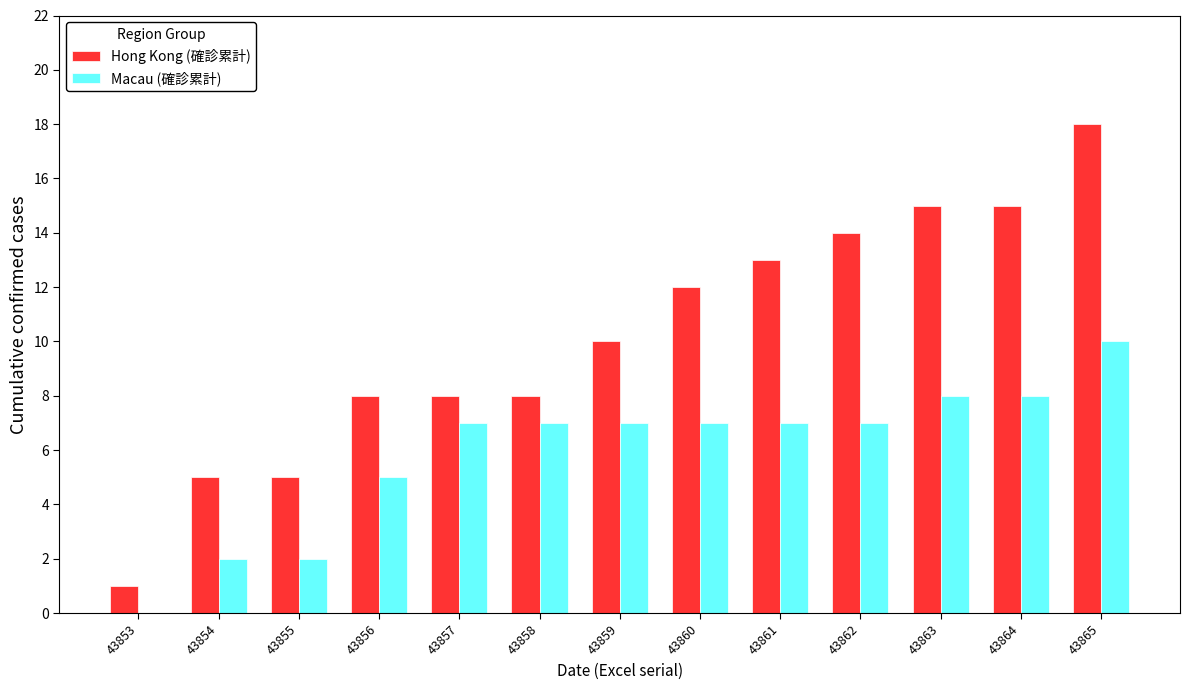

Which series has the largest total across all categories?

Hong Kong (確診累計)